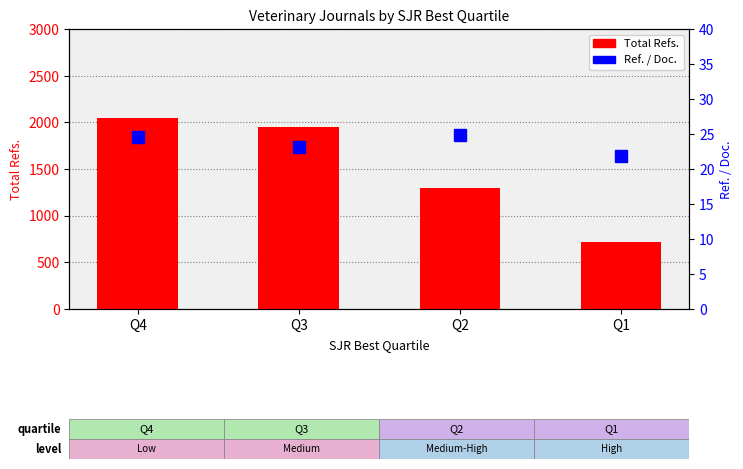

What is the value of the Total Refs. bar at the 1st from the left?

2044.0